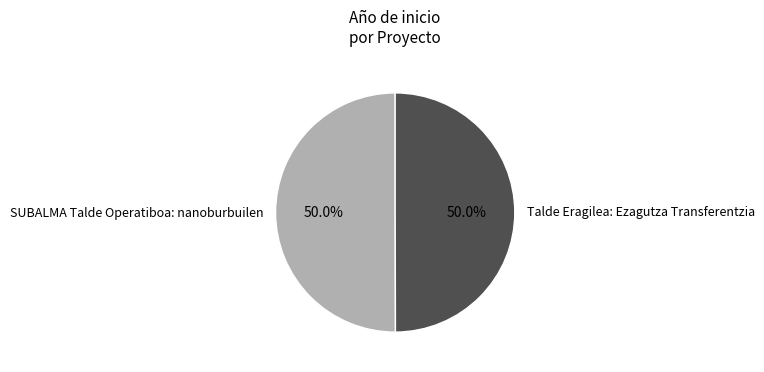

What is the ratio of the value at SUBALMA Talde Operatiboa: nanoburbuilen to the value at Talde Eragilea: Ezagutza Transferentzia?

1.0